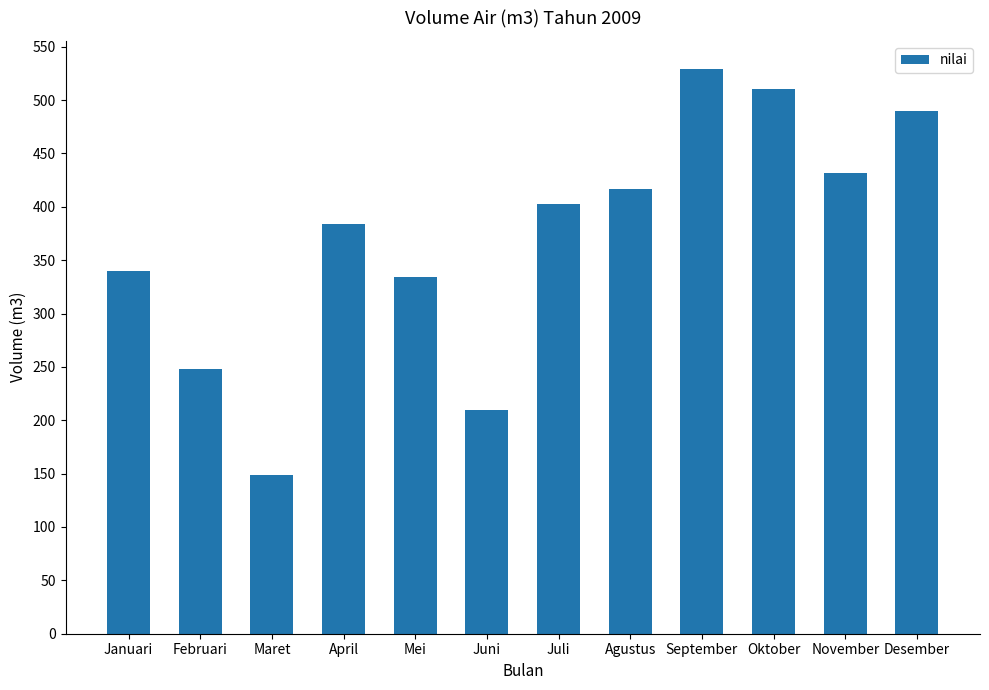

What is the change in value from Februari to November?

+184